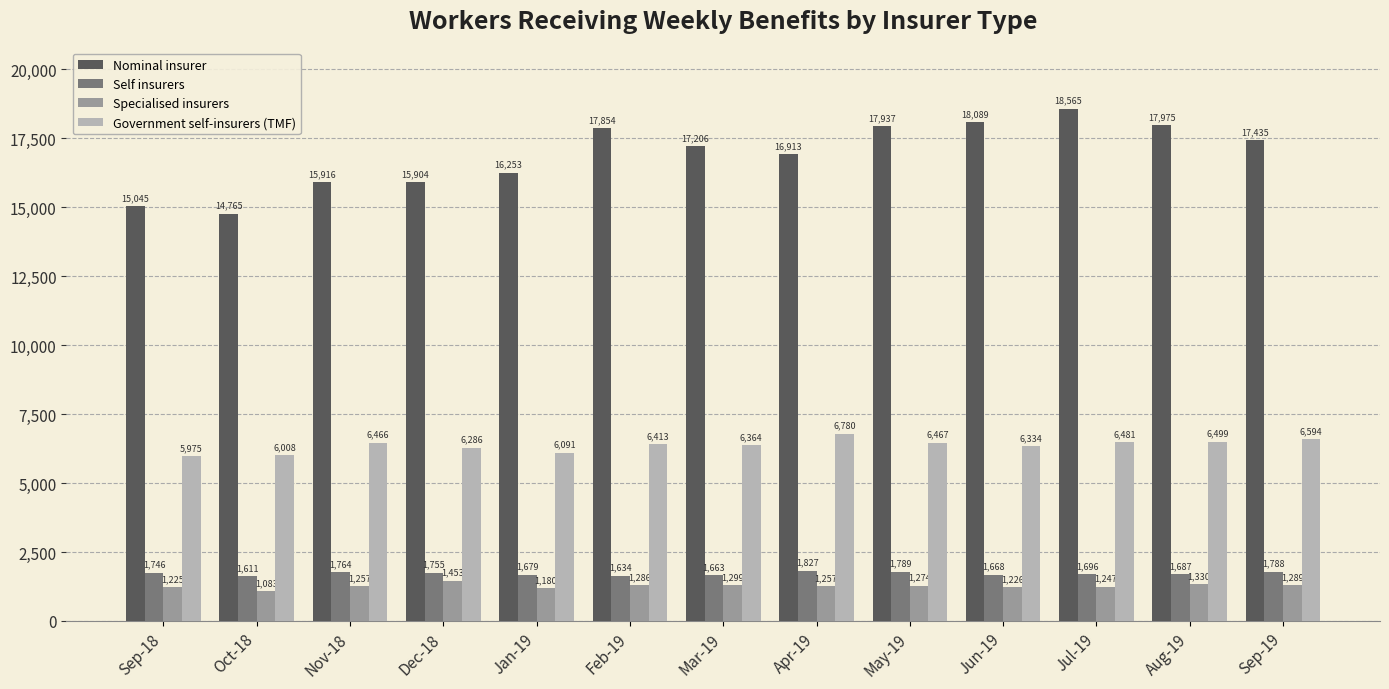

Are the bars grouped side by side (vs. stacked)?

Yes